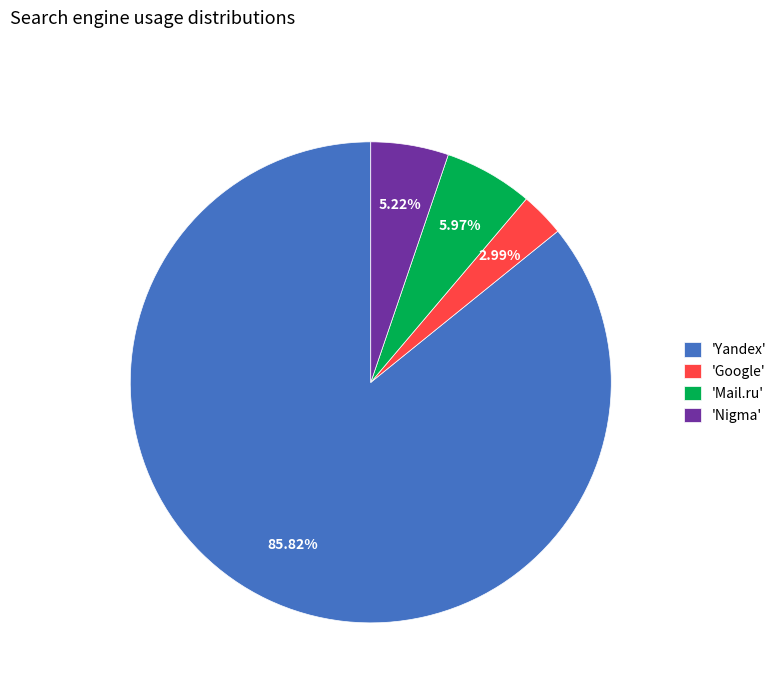

Between 'Yandex' and 'Nigma', which is larger?

'Yandex'